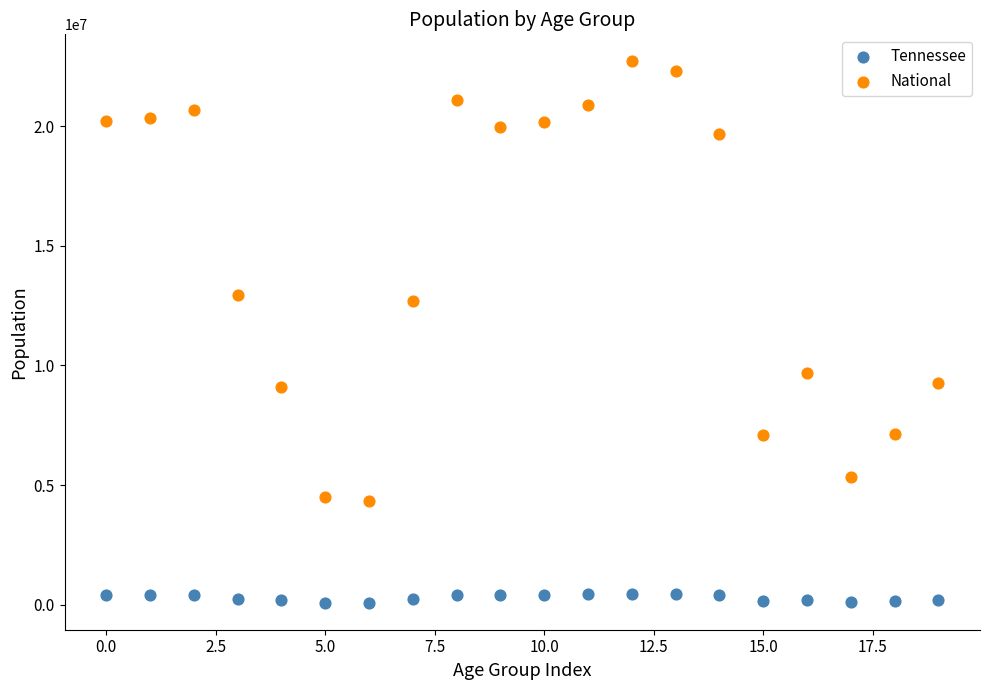

Which series reaches the minimum Y coordinate?

Tennessee